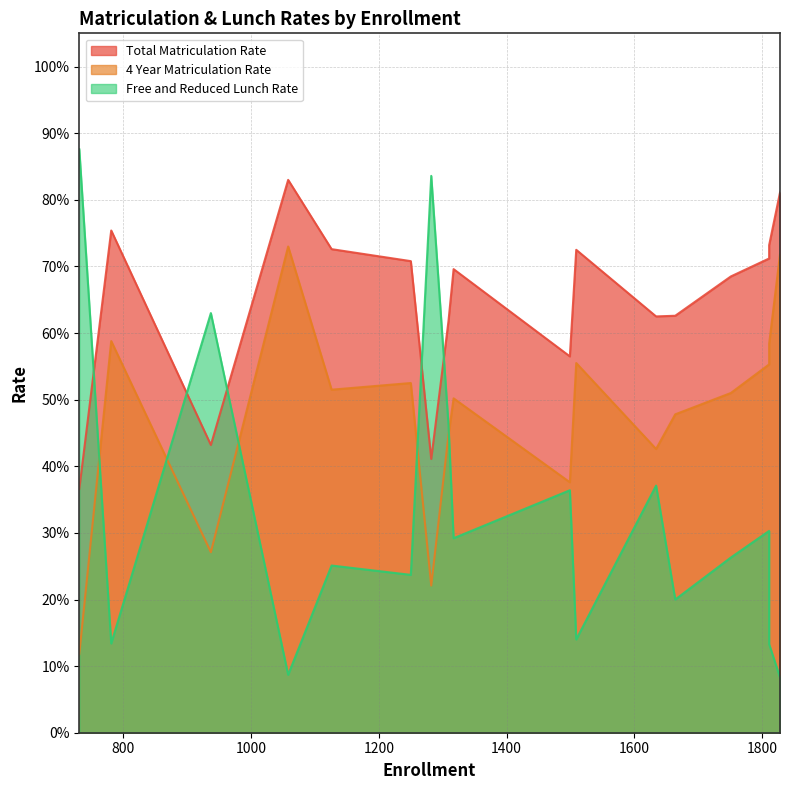

True or false: 4 Year Matriculation Rate and Free and Reduced Lunch Rate cross at least once.

True